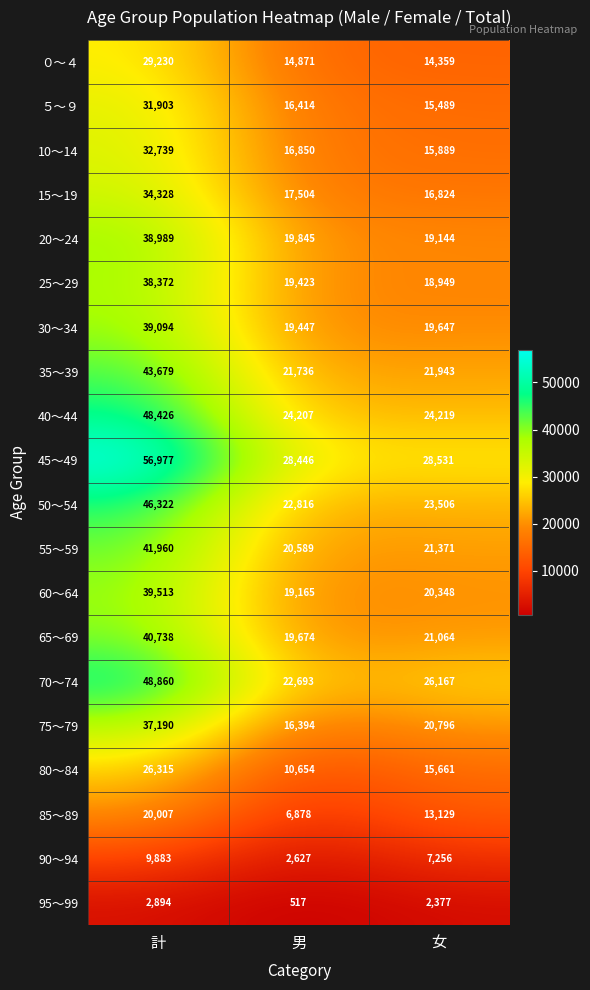

Which category has the lowest value in the 35～39 series?

男